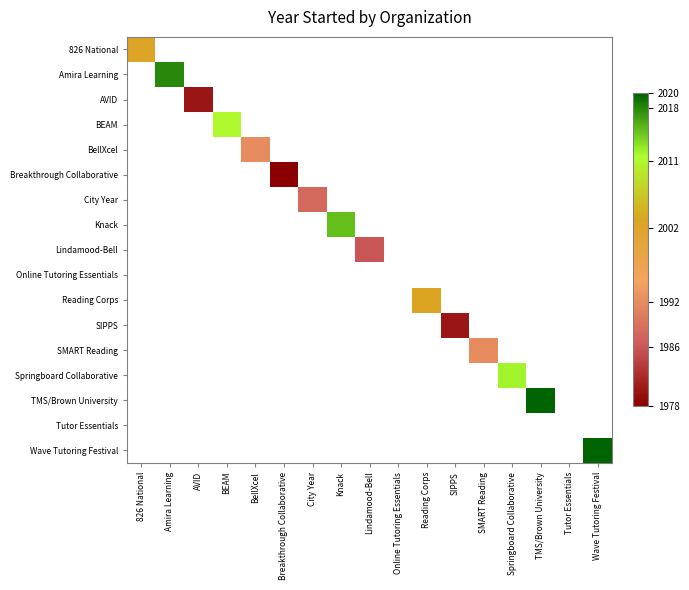

Rank the series by their maximum value, from highest to lowest.

TMS/Brown University, Wave Tutoring Festival, Amira Learning, Knack, Springboard Collaborative, BEAM, Reading Corps, 826 National, BellXcel, SMART Reading, City Year, Lindamood-Bell, AVID, SIPPS, Breakthrough Collaborative, Online Tutoring Essentials, Tutor Essentials